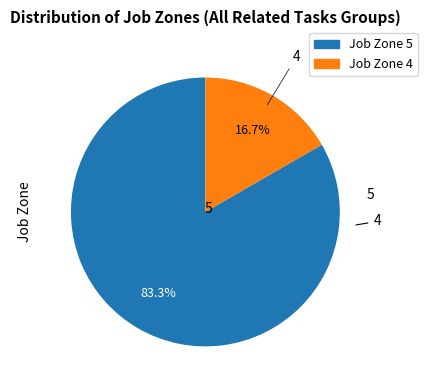

Does any single category account for the majority?

Yes